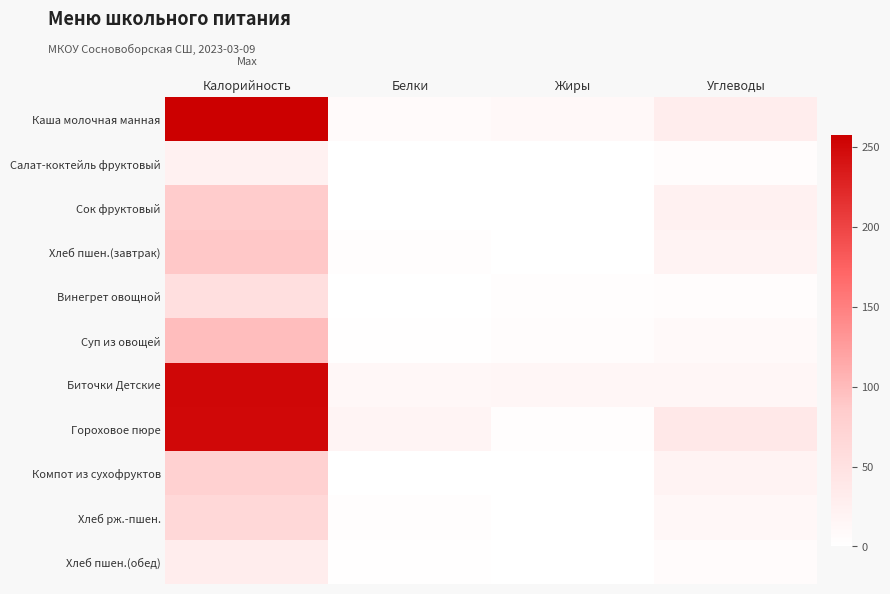

Which label corresponds to the largest value in the chart?

Калорийность